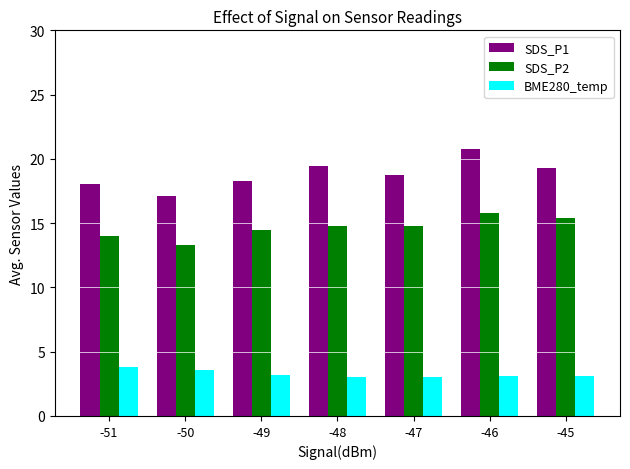

Is it true that SDS_P1 equals 18.0 at -51?

True